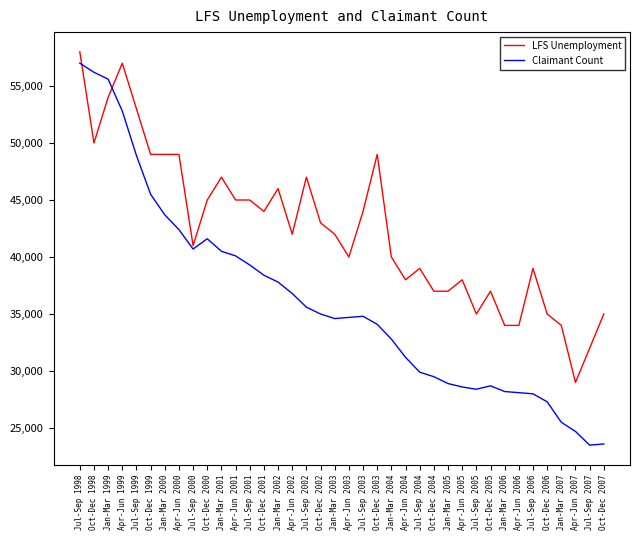

Which series has the widest spread of values?

Claimant Count